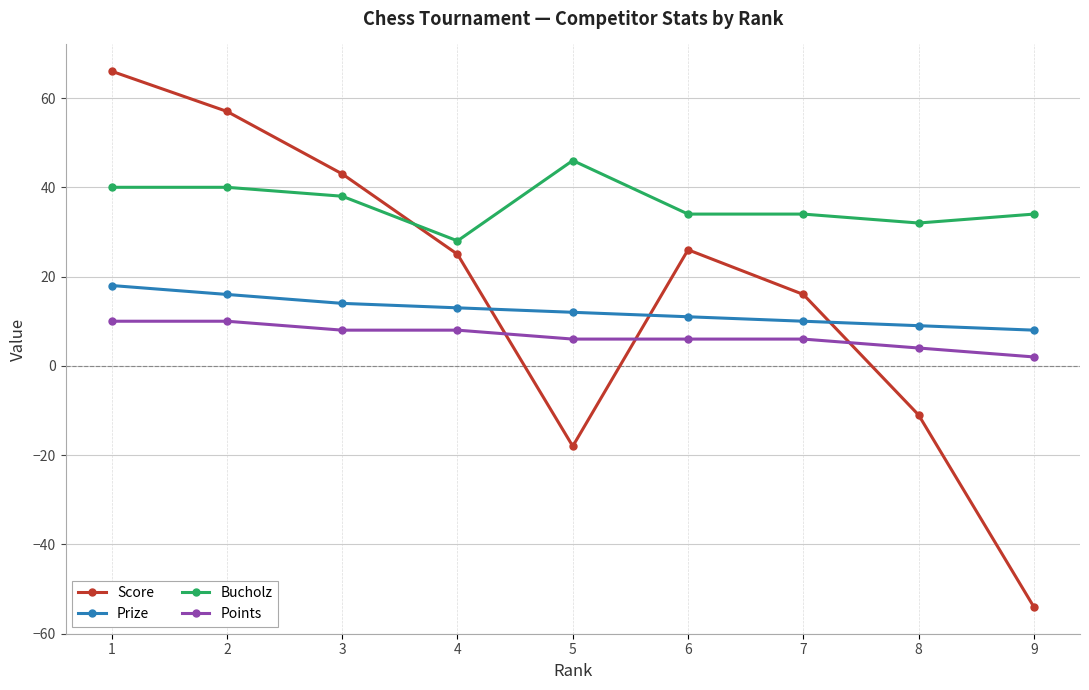

At which category is the sum across all series the highest?

1